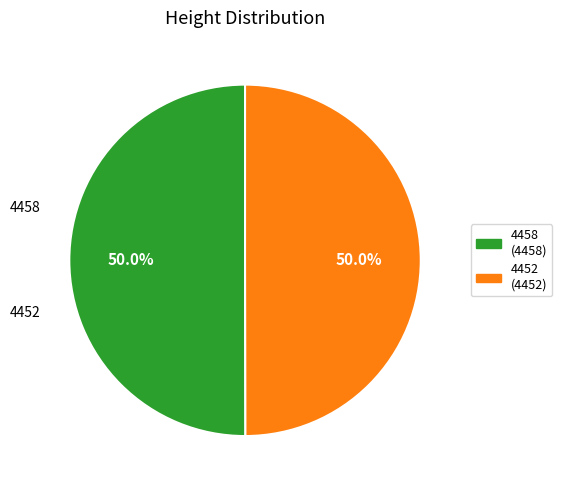

What is the ratio of the value at 4458 to the value at 4452?

1.0